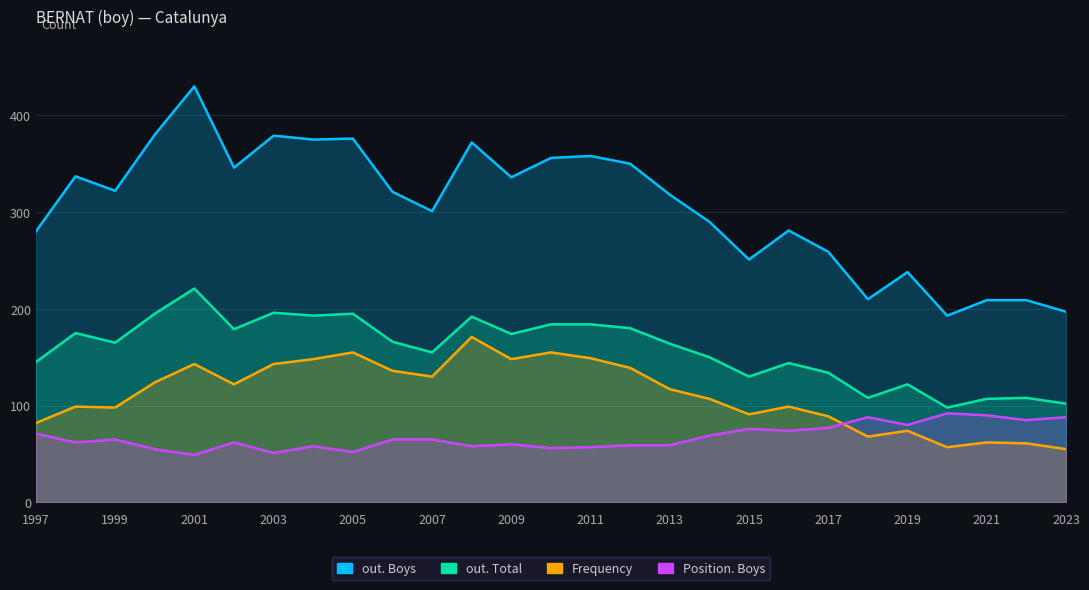

Does the chart have visible grid lines?

Yes